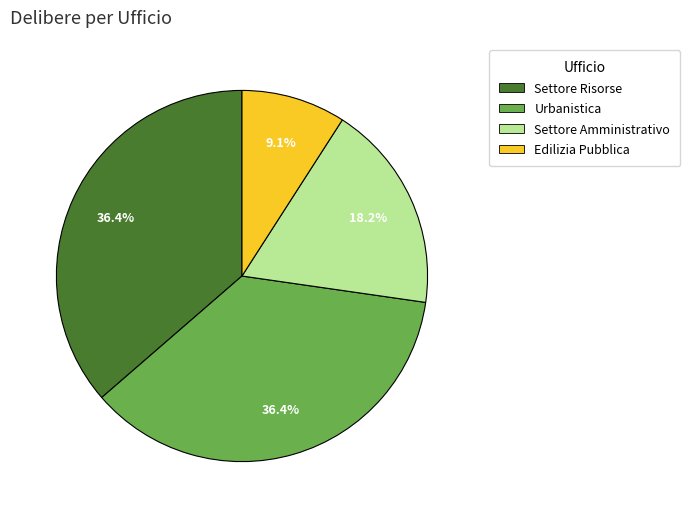

Is Edilizia Pubblica the majority of the pie?

No